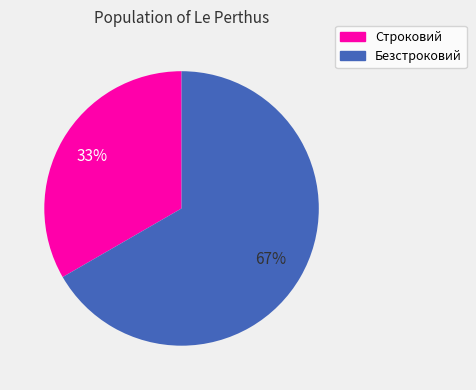

Is there a majority slice in this chart?

Yes